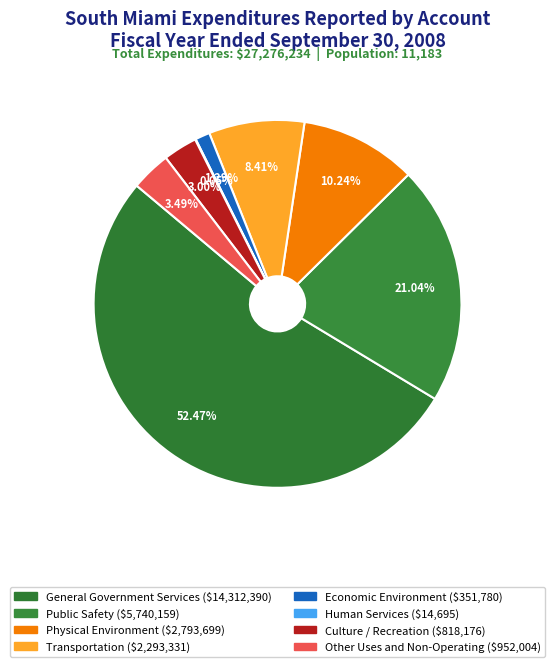

To the nearest percent, what portion does Economic Environment represent?

1%